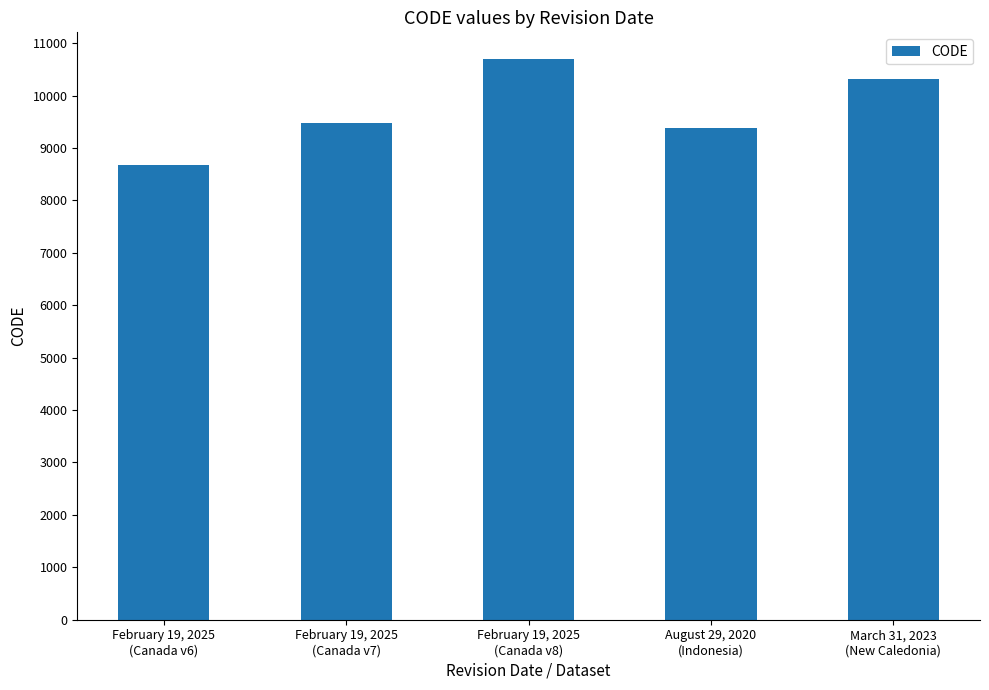

Reading left to right, list all the values displayed in this chart.

8676	9483	10707	9375	10323